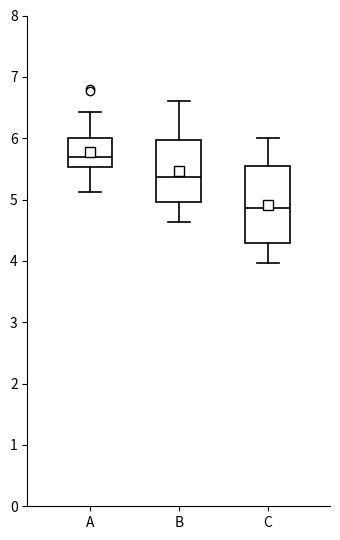

Which box is the tallest, from its lower edge to its upper edge?

C